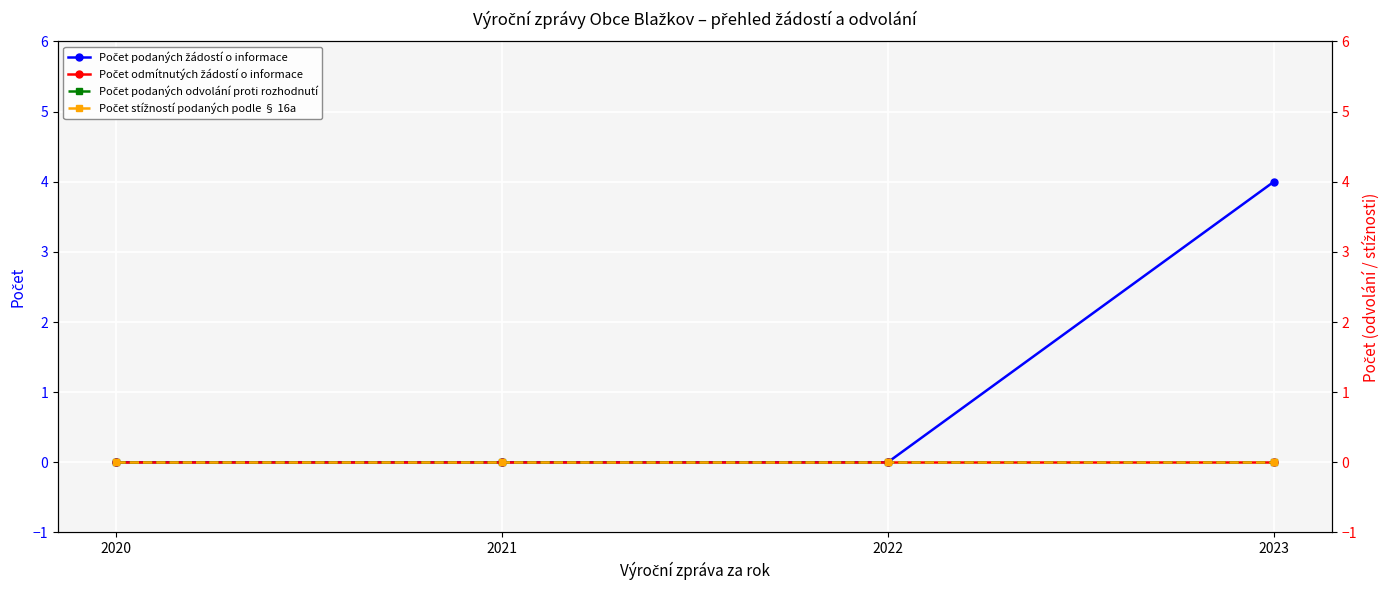

True or false: Počet podaných odvolání proti rozhodnutí and Počet stížností podaných podle § 16a cross at least once.

False